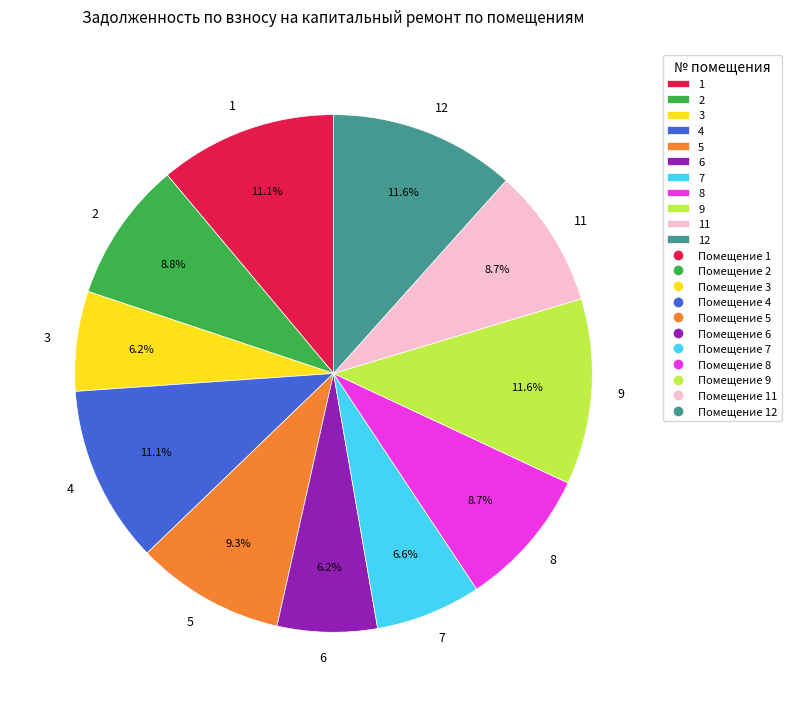

How many slices are in this pie chart?

11